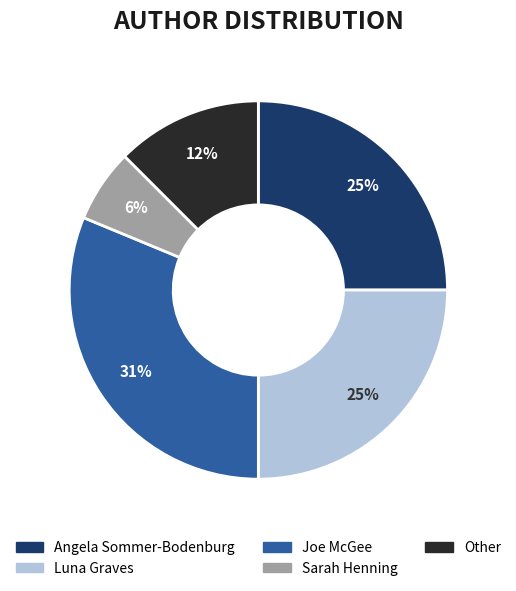

Between Angela Sommer-Bodenburg and Joe McGee, which is larger?

Joe McGee